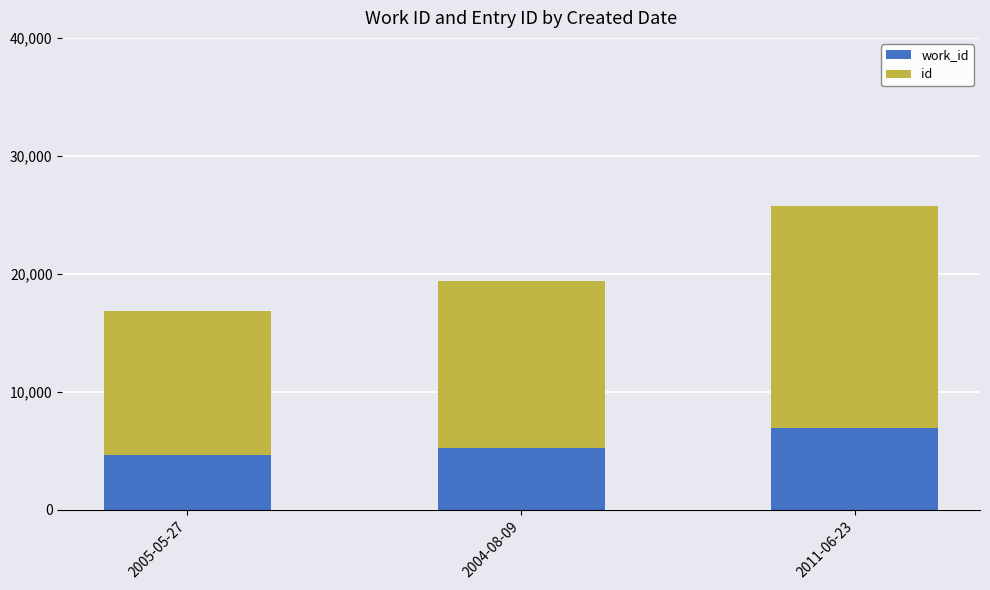

What is the total value across all series at 2005-05-27?

16886